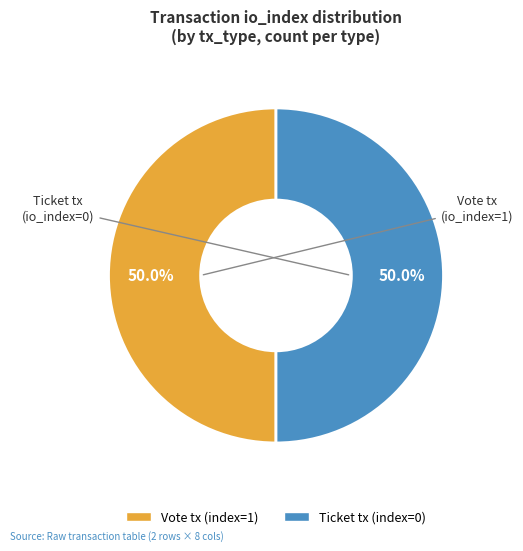

To the nearest percent, what percentage of the pie is Vote tx (index=1)?

50%